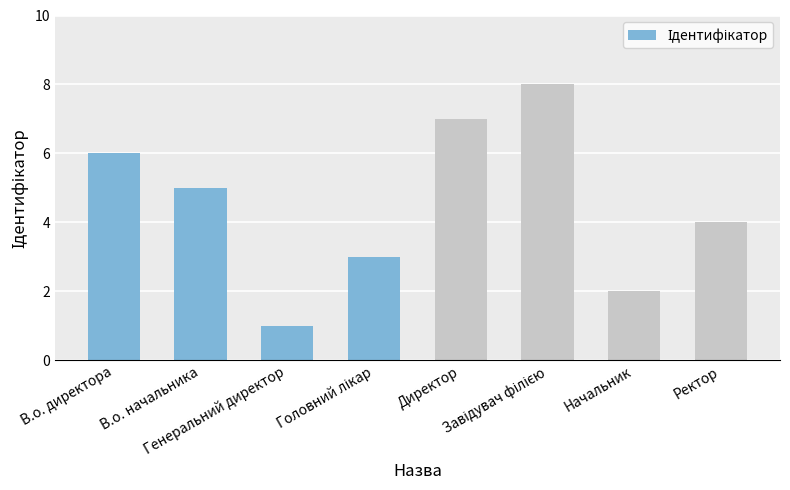

What is the difference between the maximum and minimum values?

7